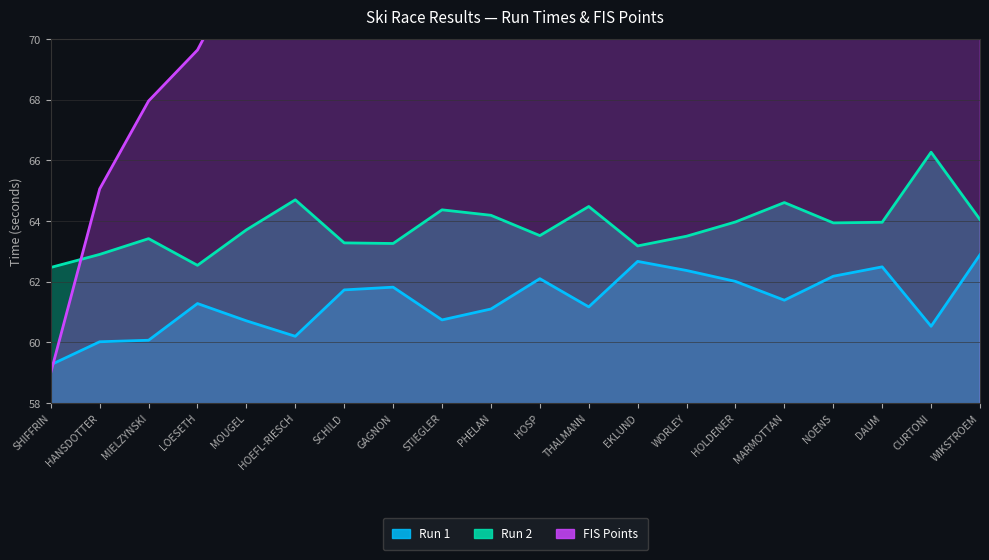

Which label corresponds to the smallest value in the chart?

SHIFFRIN